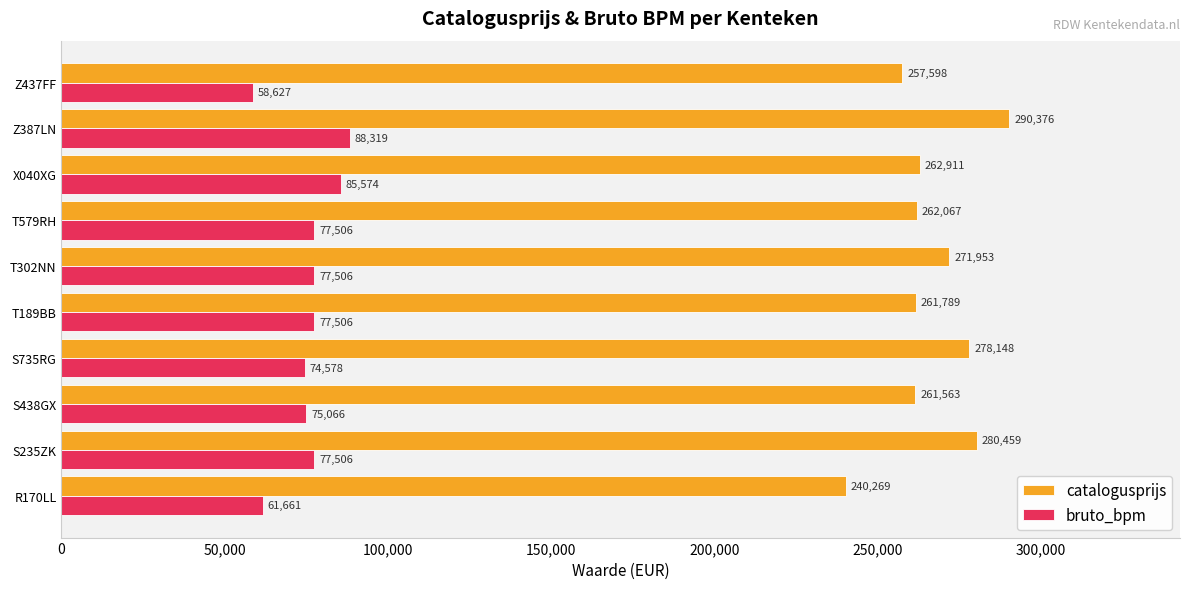

Rank the series by their maximum value, from highest to lowest.

catalogusprijs, bruto_bpm